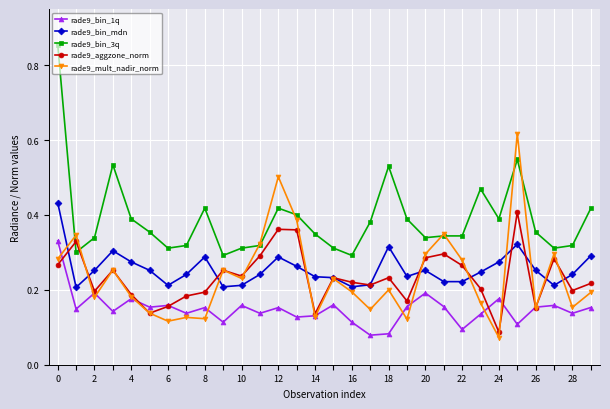

True or false: rade9_bin_3q and rade9_bin_mdn intersect in this chart.

False